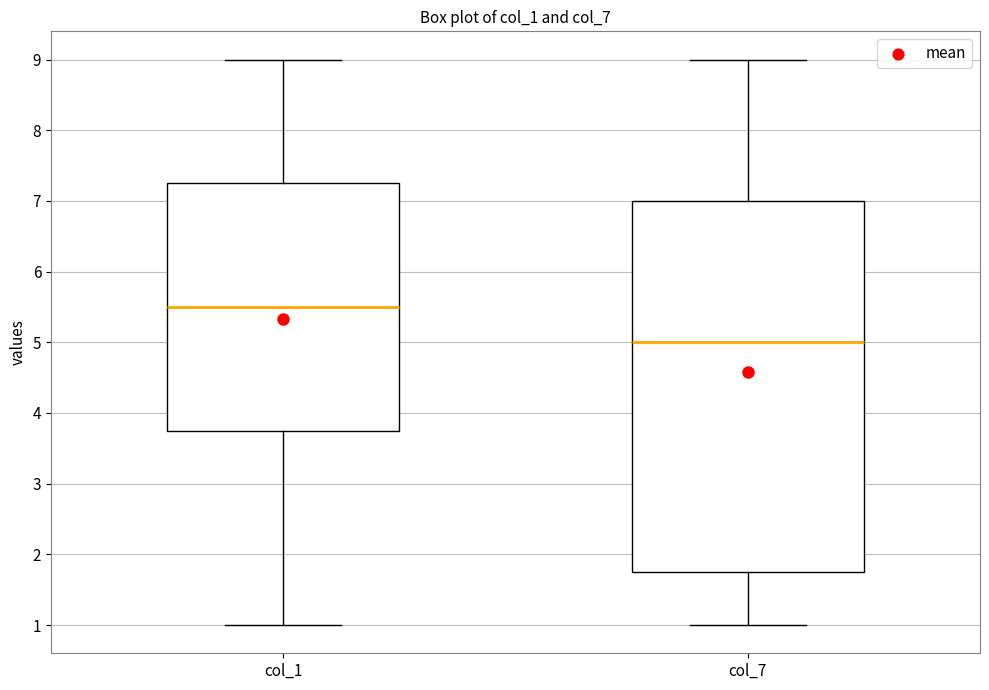

Comparing the boxes themselves (not the whiskers), which one is the tallest?

col_7